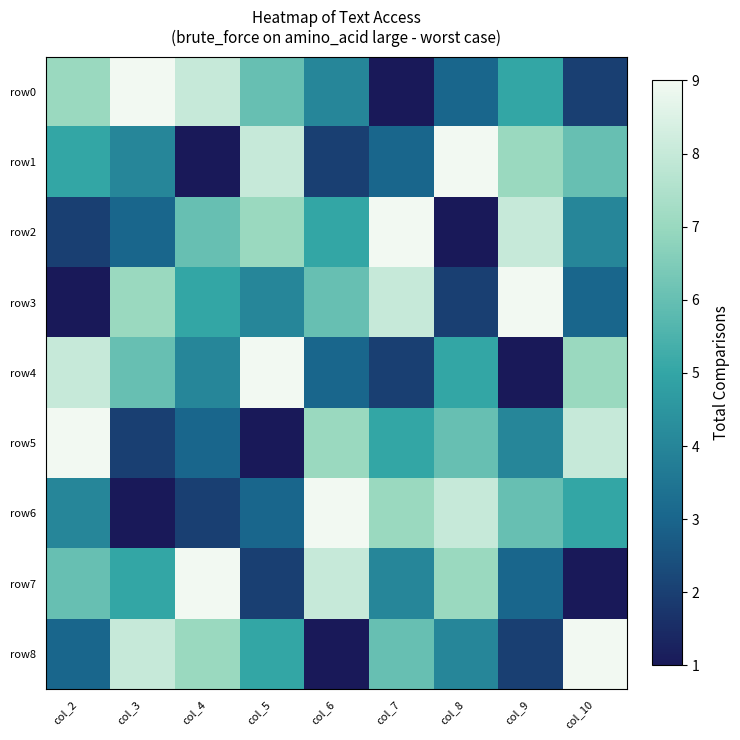

Which series has the largest total across all categories?

row0